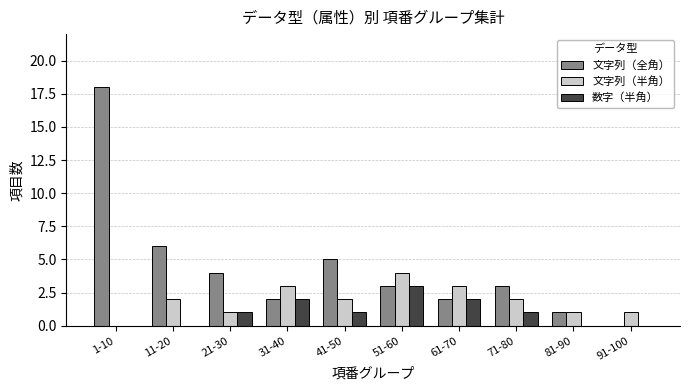

How many series are shown in this chart?

3